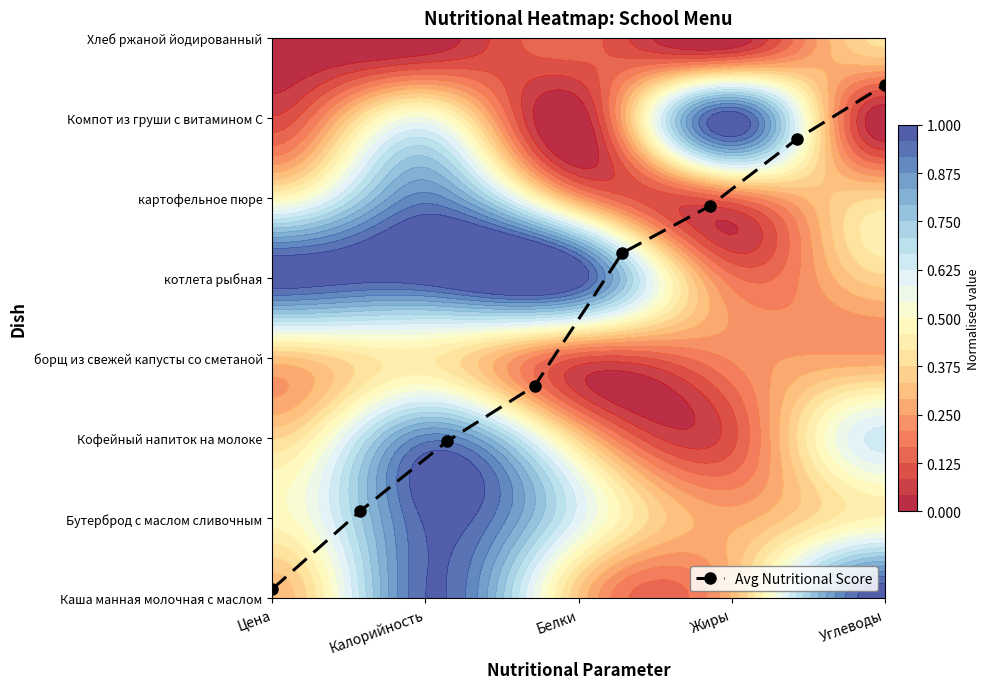

Reading left to right, extract all data points from this chart.

0.1	1.1	2.0	2.7	4.3	4.9	5.7	6.4